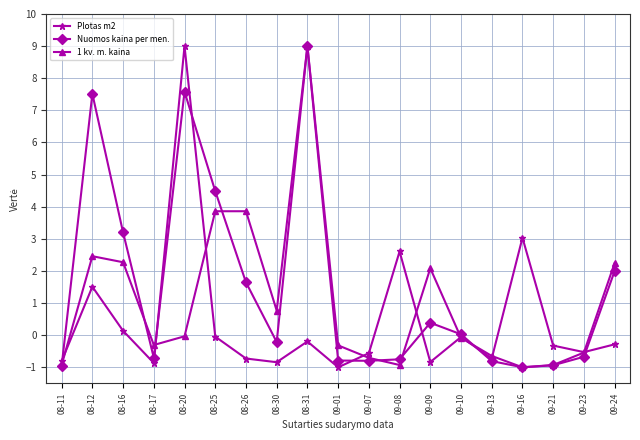

After their last crossing, which series has the higher values: 1 kv. m. kaina or Plotas m2?

1 kv. m. kaina